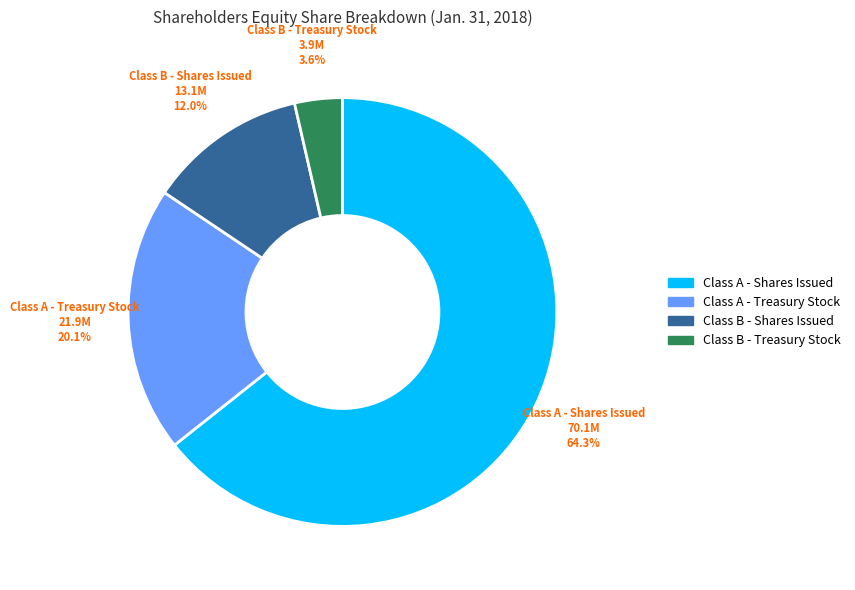

Which has a higher value, Class A - Treasury Stock or Class B - Shares Issued?

Class A - Treasury Stock